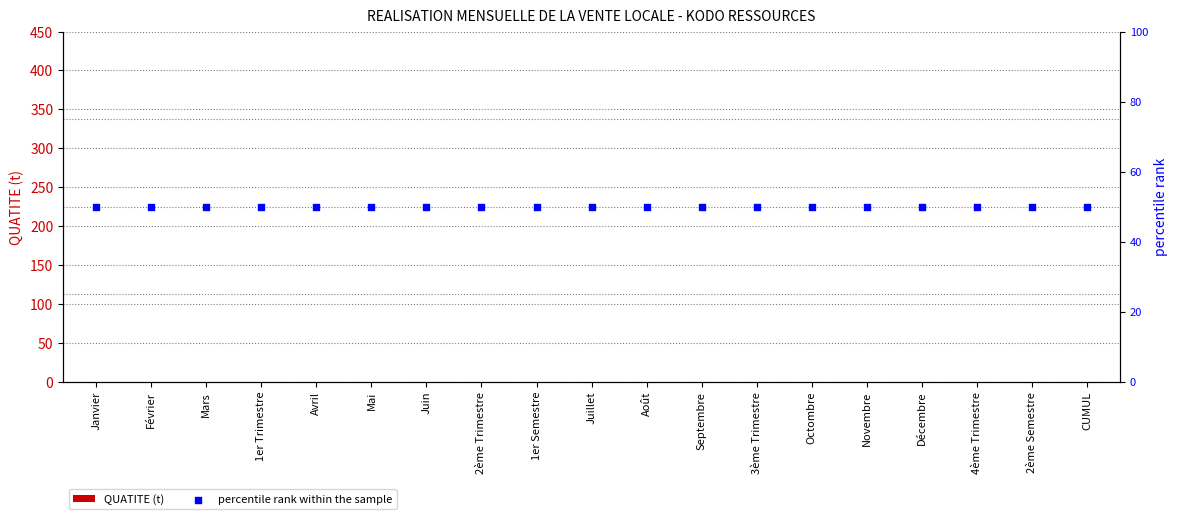

What are all the series names shown in the legend?

QUATITE (t), percentile rank within the sample